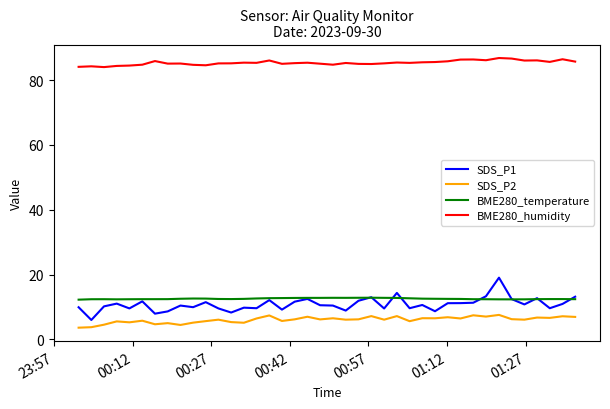

Rank the series by their maximum value, from lowest to highest.

SDS_P2, BME280_temperature, SDS_P1, BME280_humidity